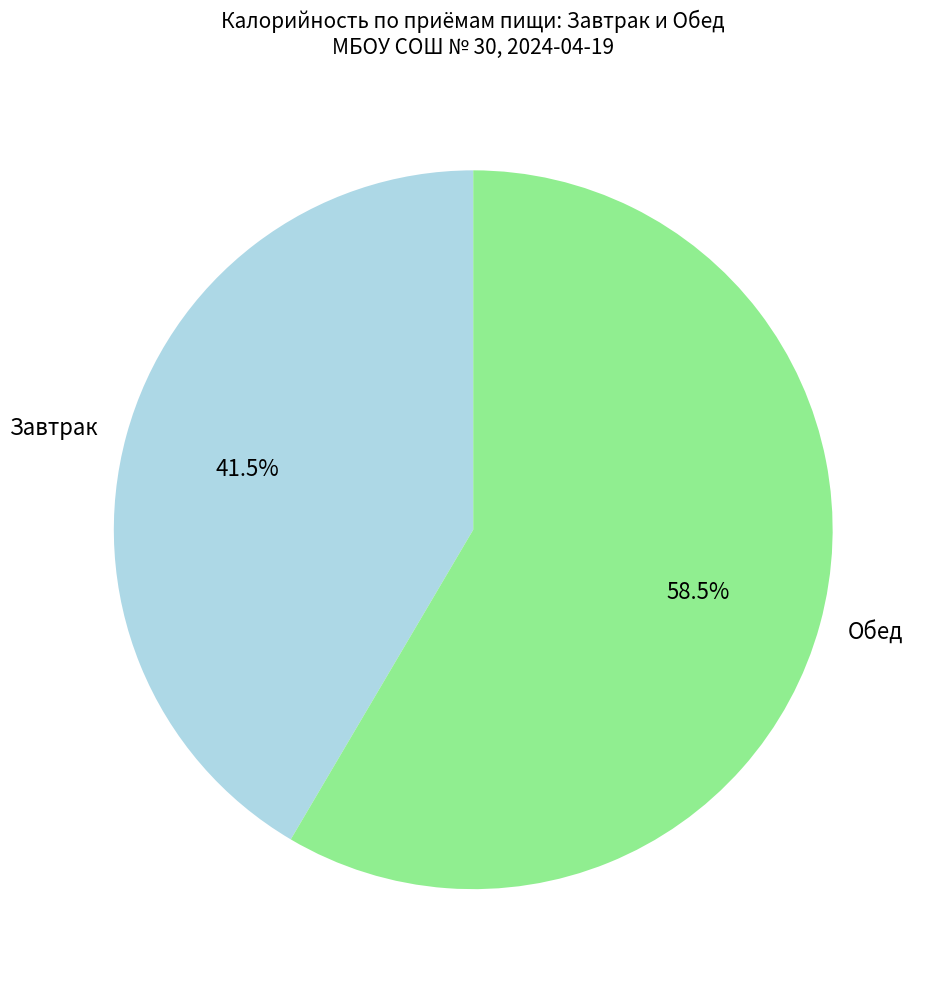

Which category accounts for the majority?

Обед